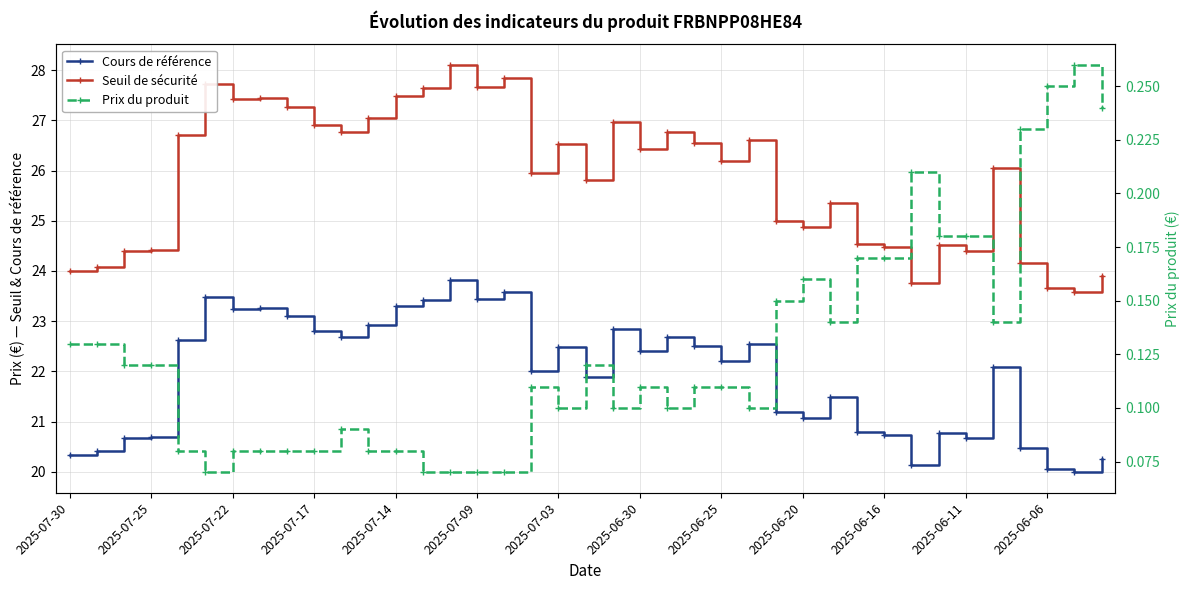

Rank the series at 37 from lowest to highest value.

Prix du produit, Cours de référence, Seuil de sécurité